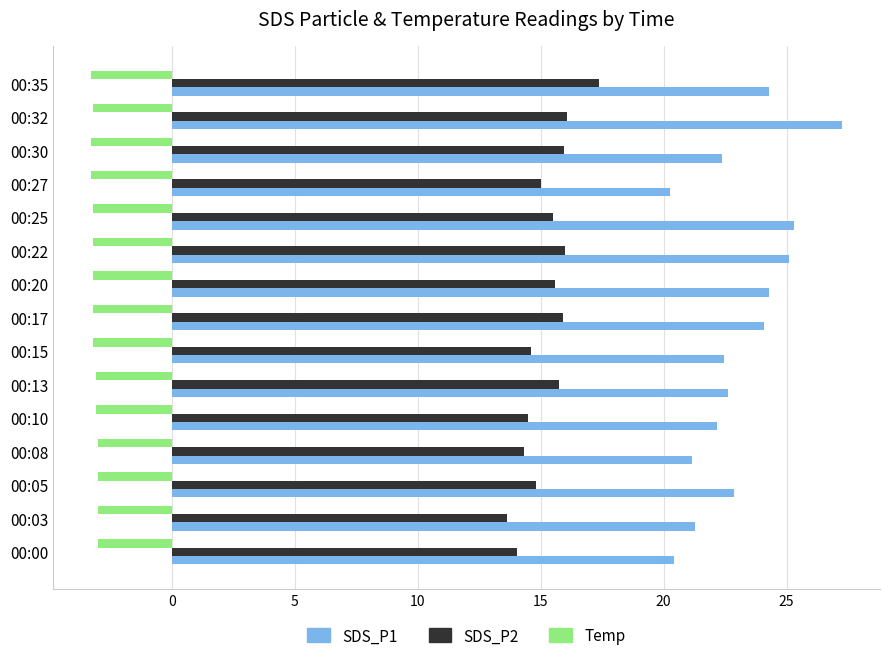

What is the spread (max minus min) of values at 00:05?

25.9